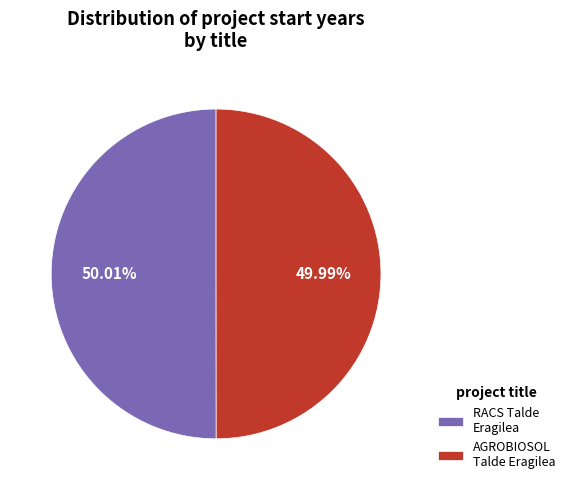

How many slices are in this pie chart?

2